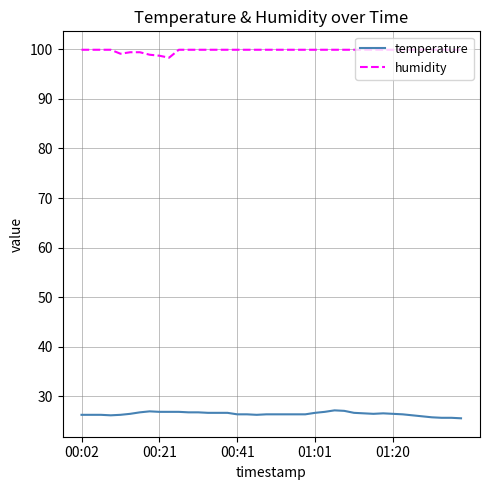

What is the highest value of the humidity series?

99.9